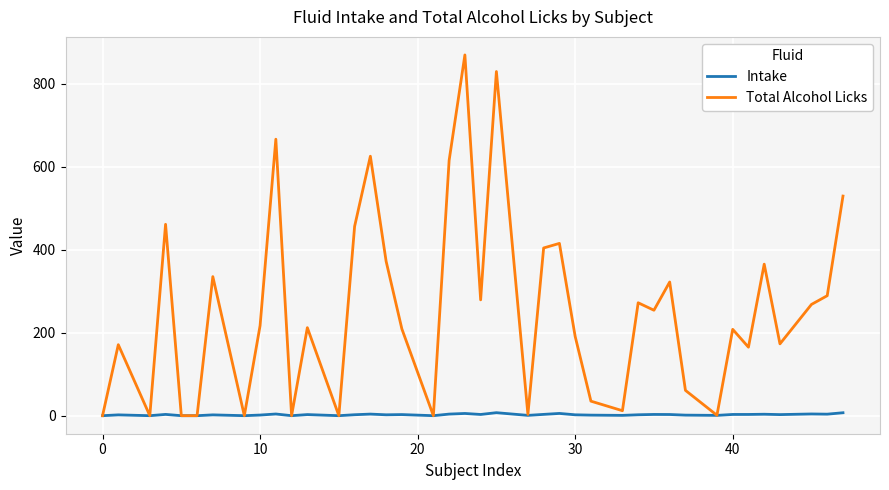

List the series in order of their overall mean, highest first.

Total Alcohol Licks, Intake